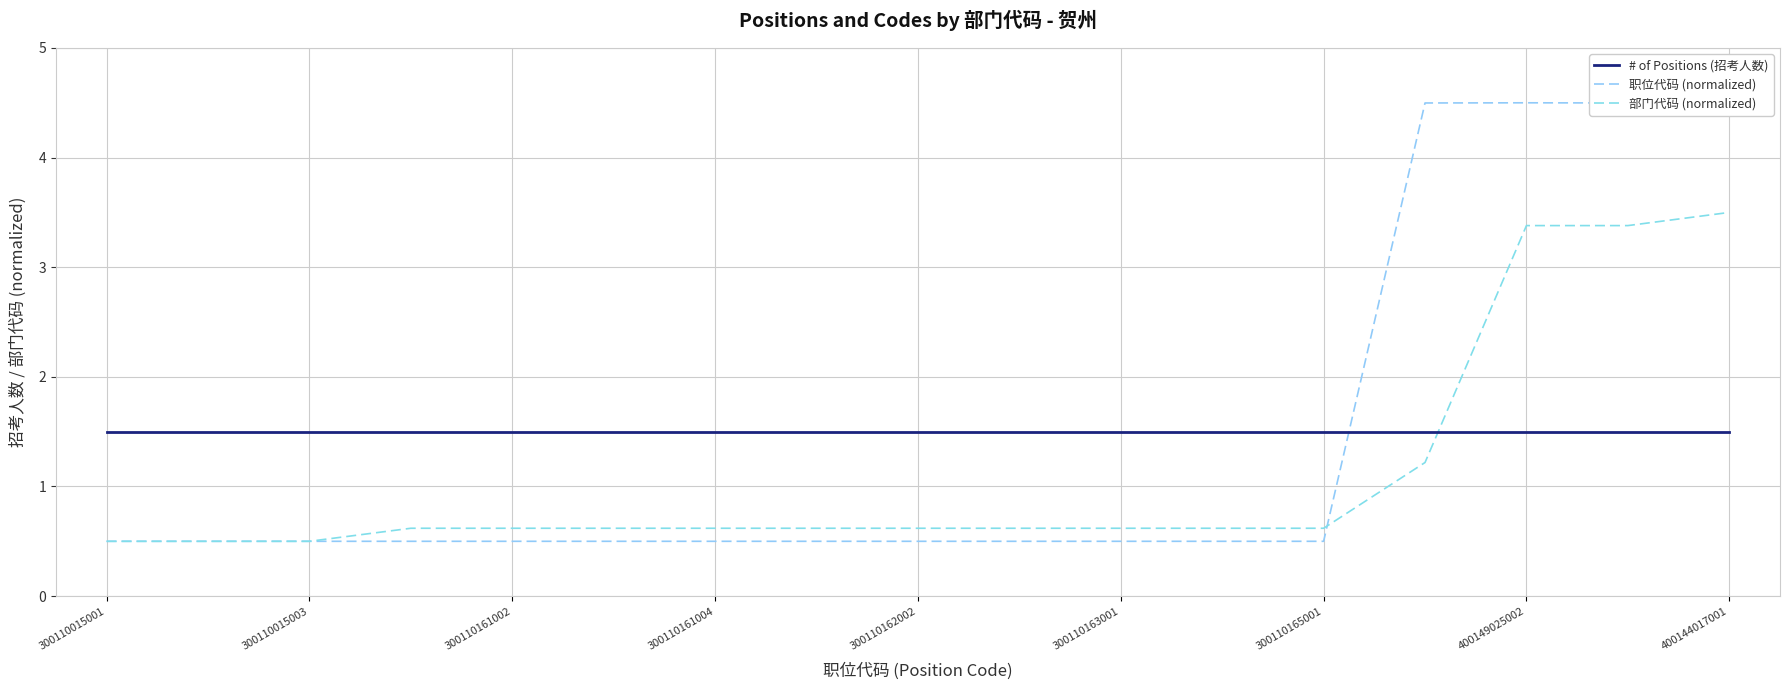

How many lines are shown in the chart?

3